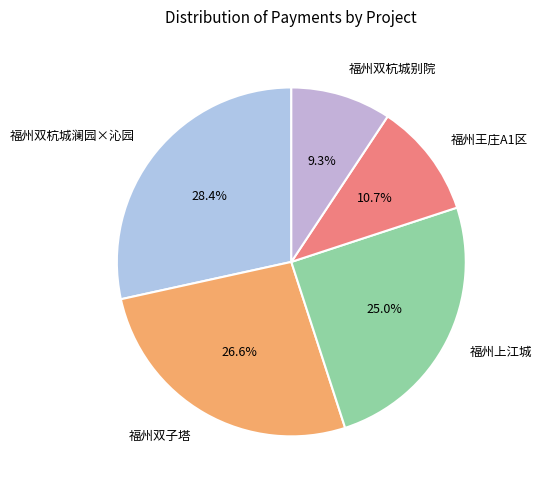

To the nearest percent, what portion does 福州双杭城别院 represent?

9%